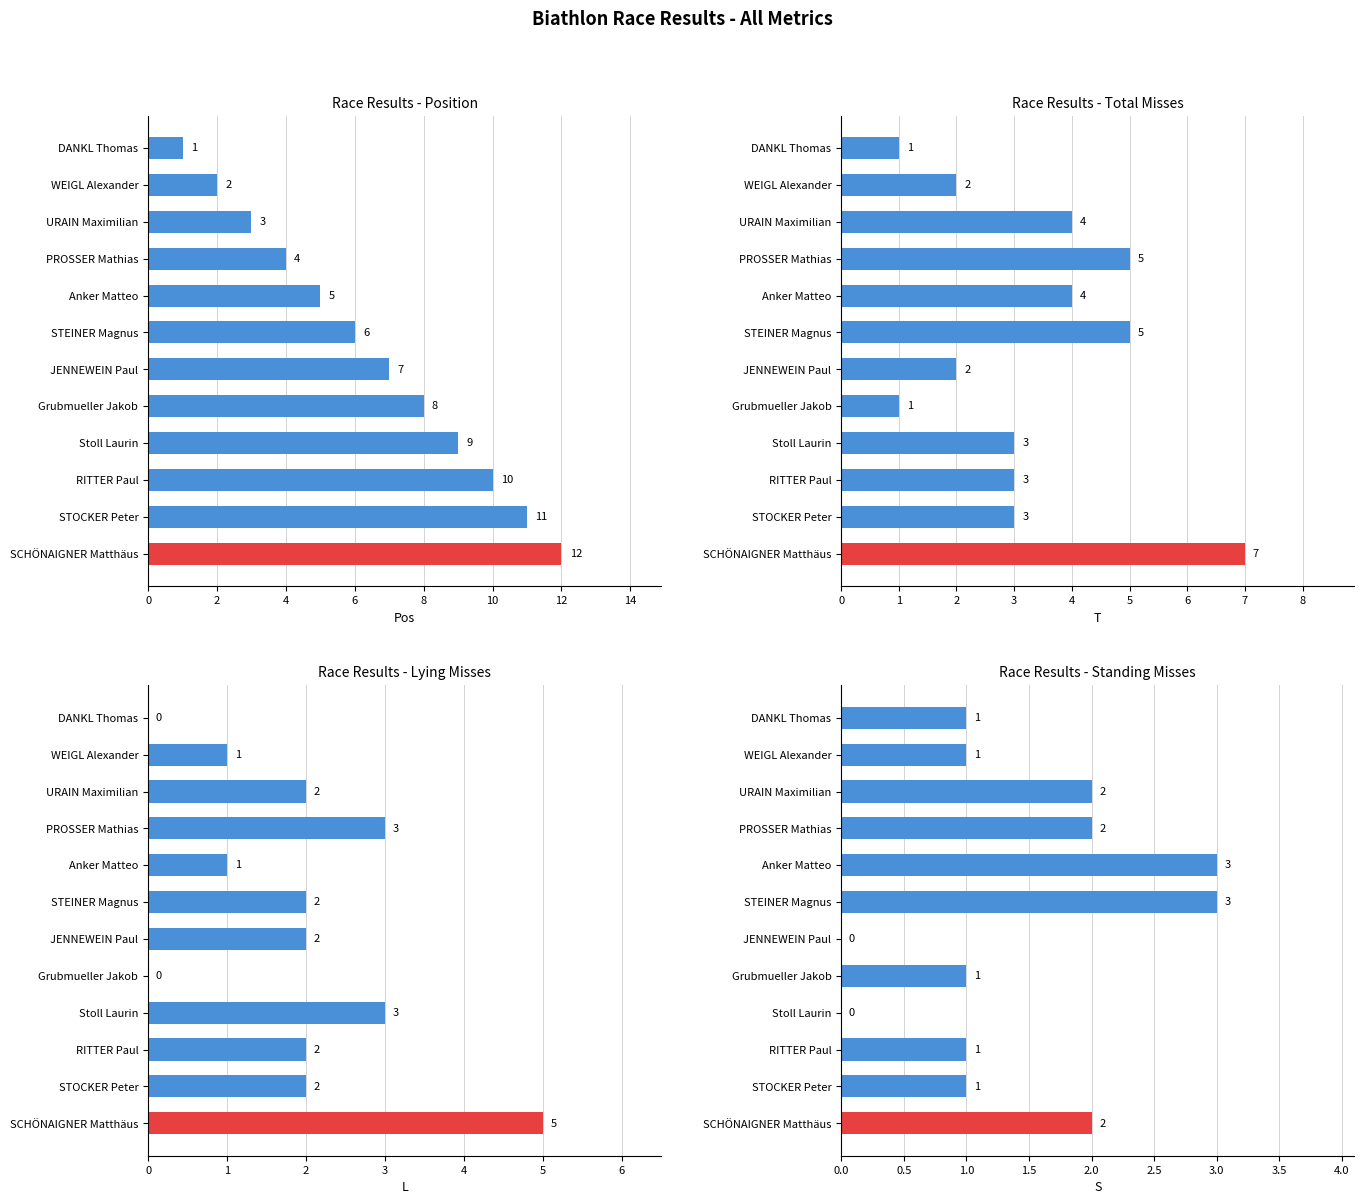

What are all the series names shown in the legend?

Position, Total Misses, Lying Misses, Standing Misses